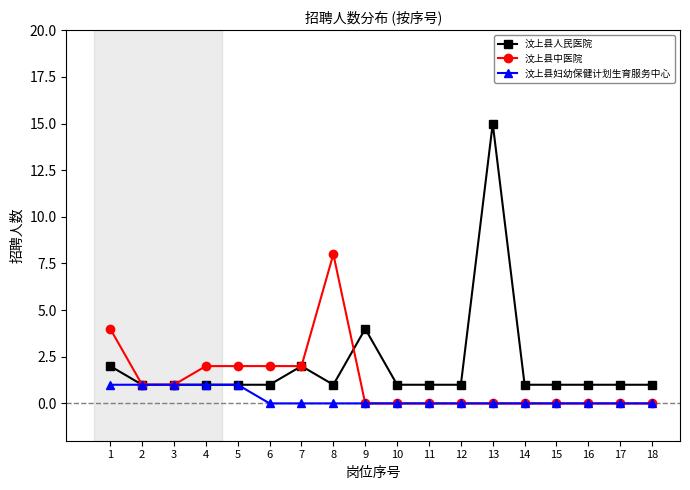

List the series in order of their overall mean, highest first.

汶上县人民医院, 汶上县中医院, 汶上县妇幼保健计划生育服务中心